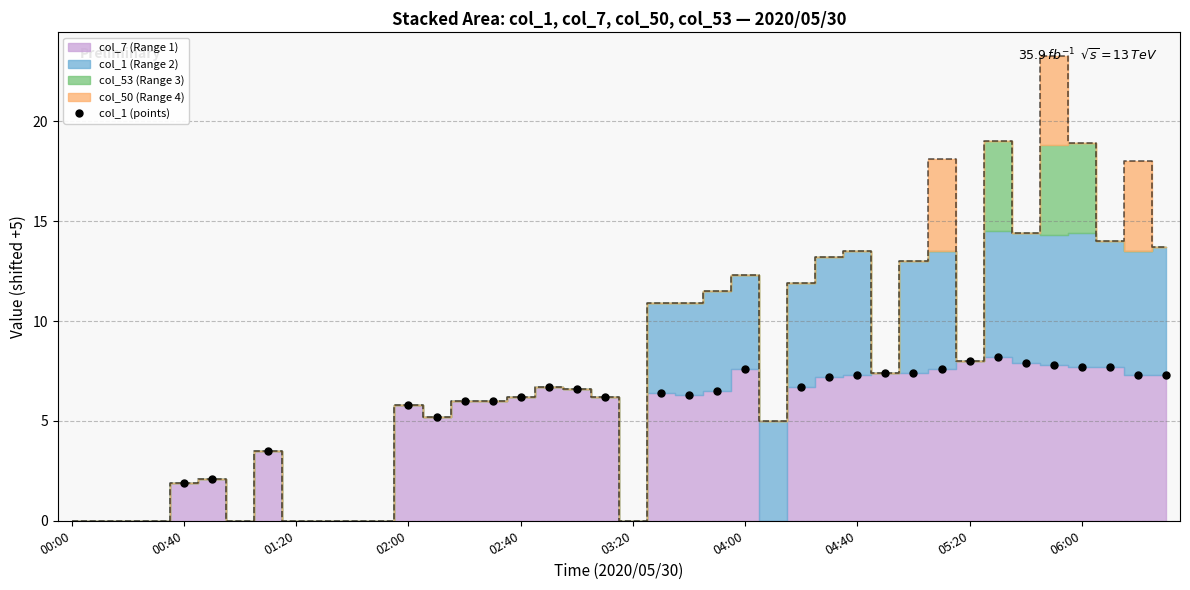

What is the range of Y values (max minus min)?

6.3